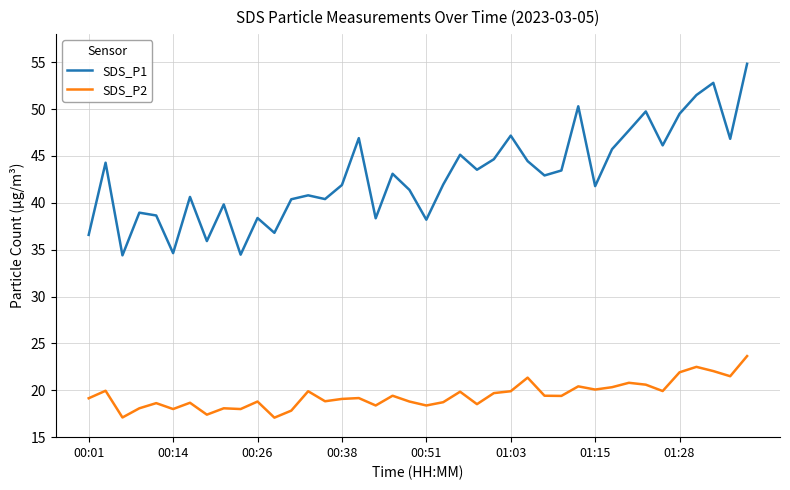

How many series are shown in this chart?

2